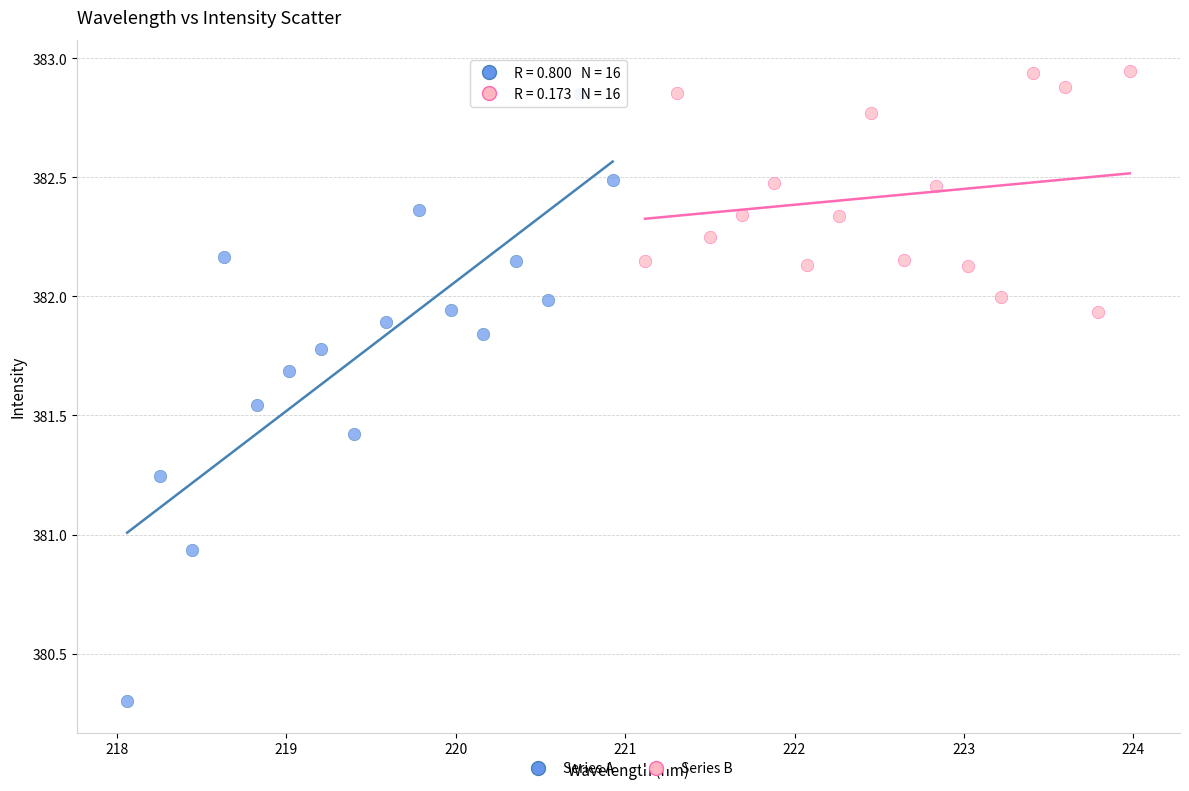

Which series contains the lowest Y value?

Series A